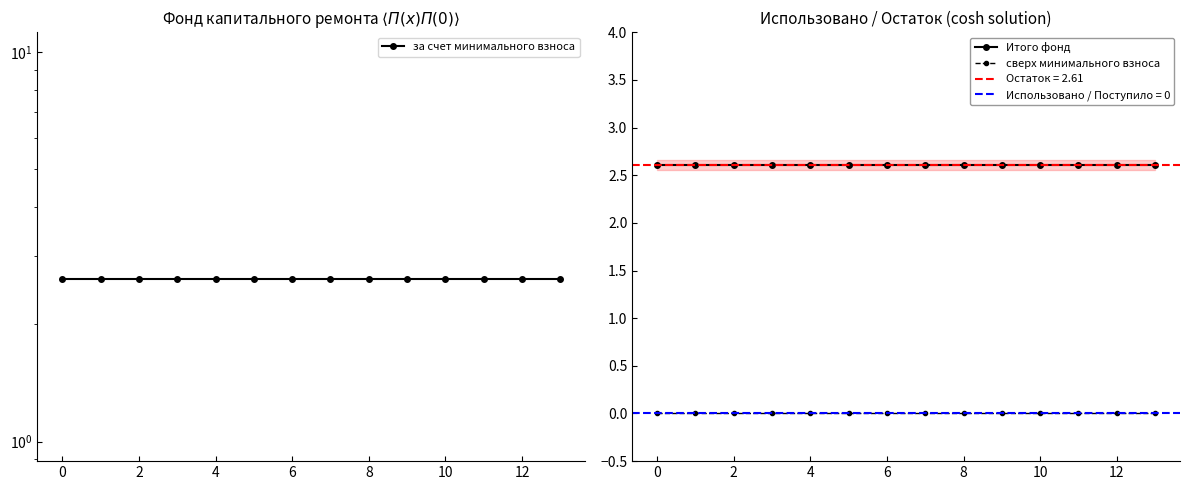

What is the value of the за счет минимального взноса point at the 7th from the left?

2.6